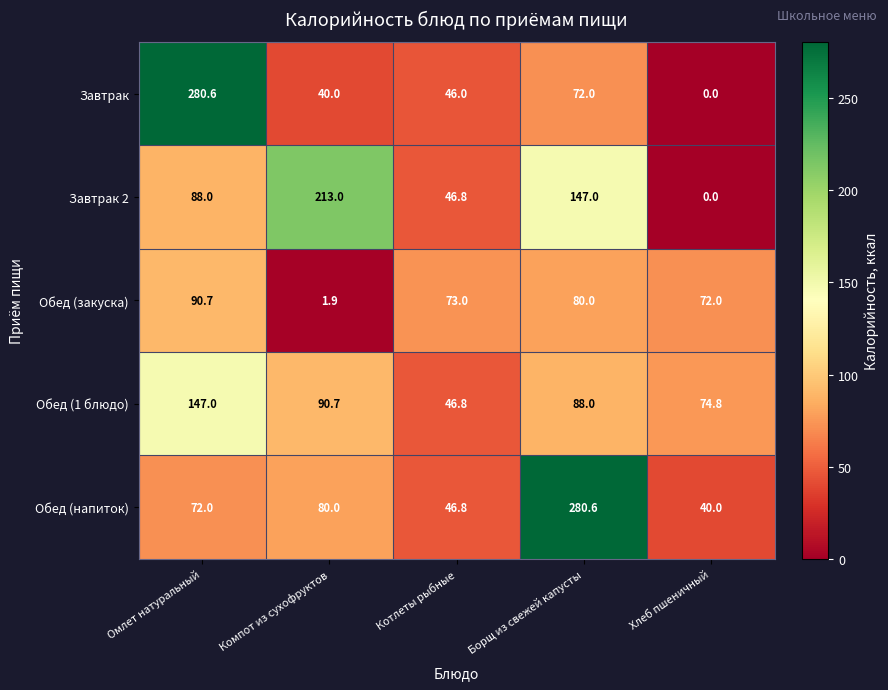

Between Котлеты рыбные and Хлеб пшеничный, which series saw the biggest shift?

Завтрак 2